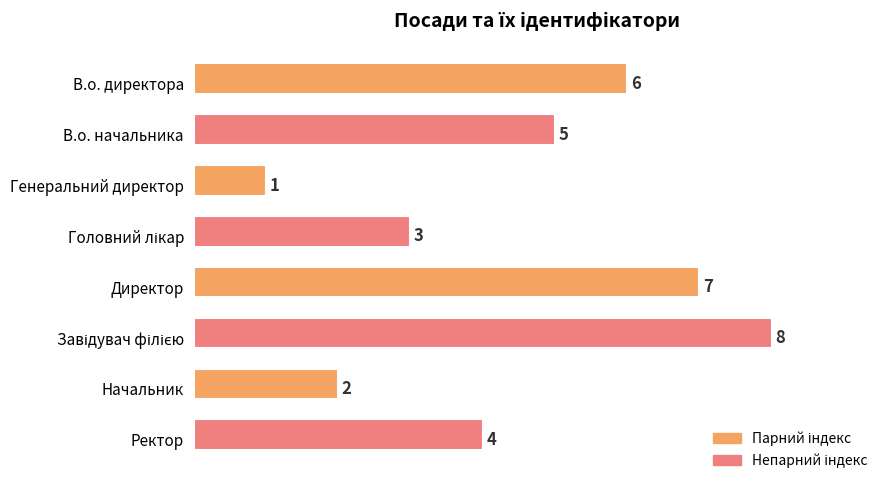

Does the chart contain stacked bars?

No